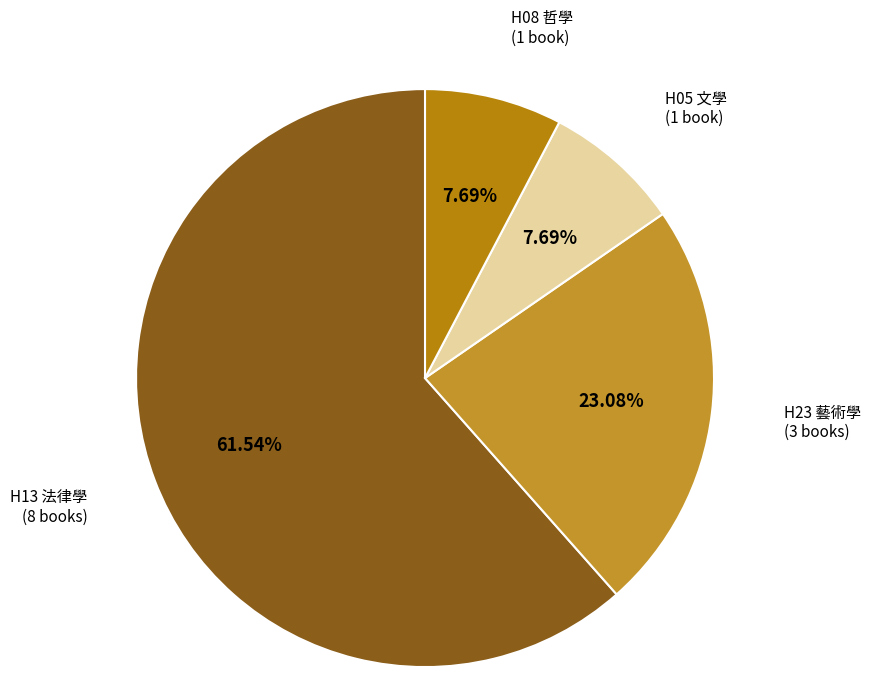

To the nearest percent, what is the difference between the largest and smallest slice percentages?

54%